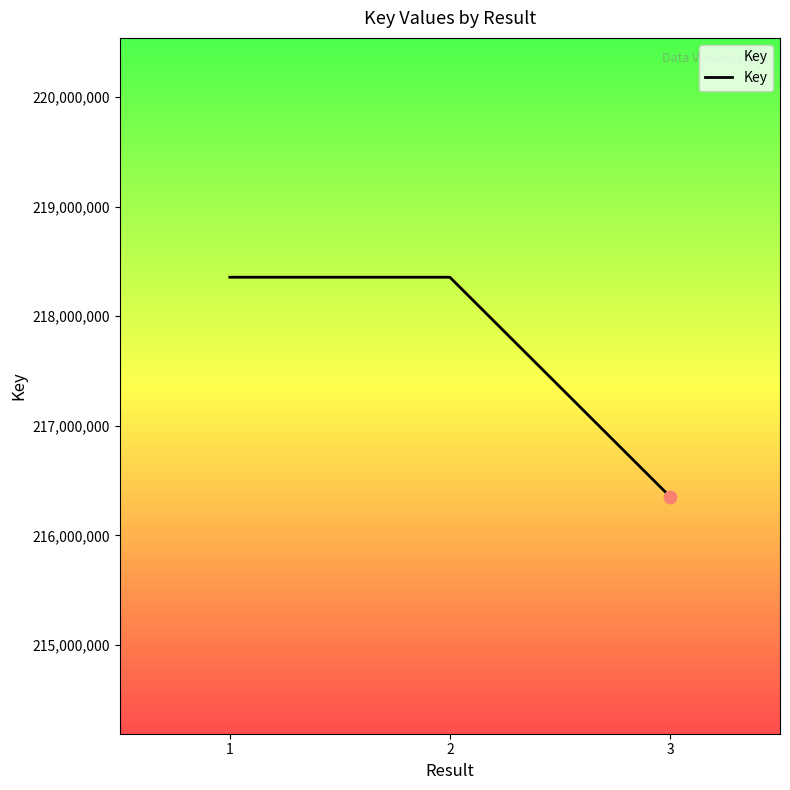

Approximately how many times larger is the value at 1 compared to 2?

1.0